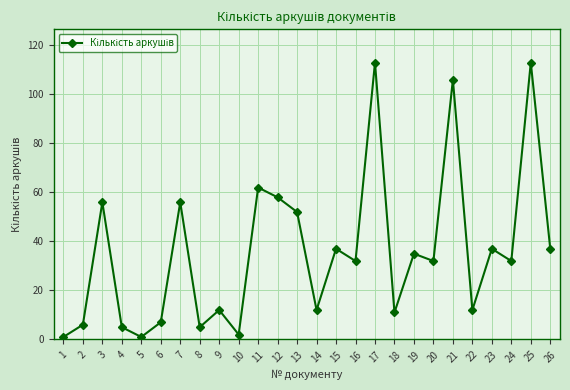

What is the sum of all values?

932